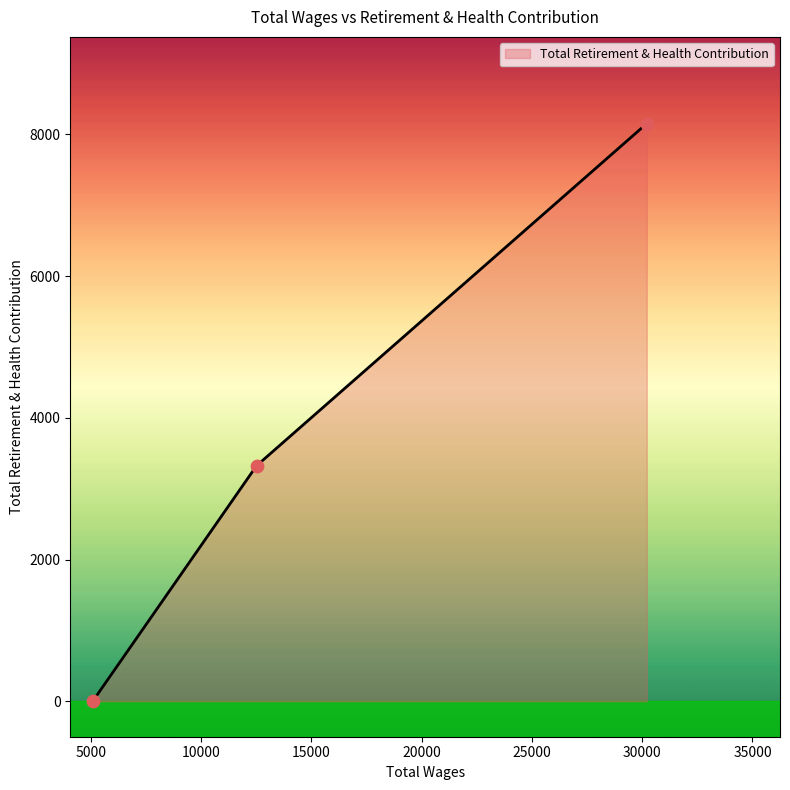

What is the maximum value shown in the chart?

8151